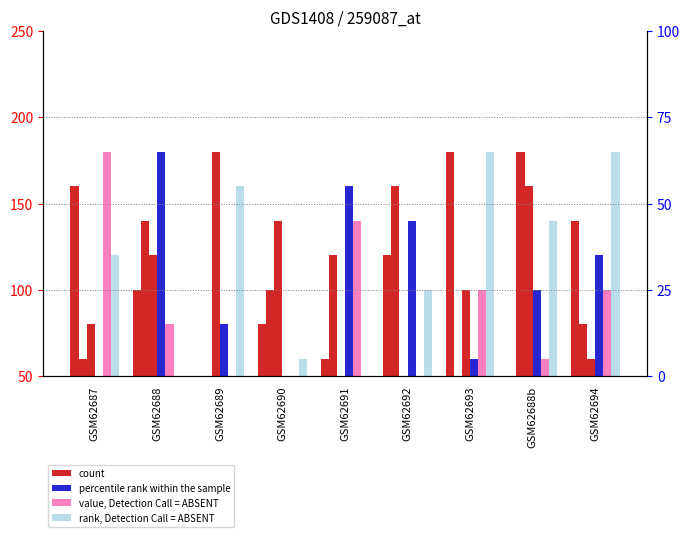

Which series has the widest spread of values?

count